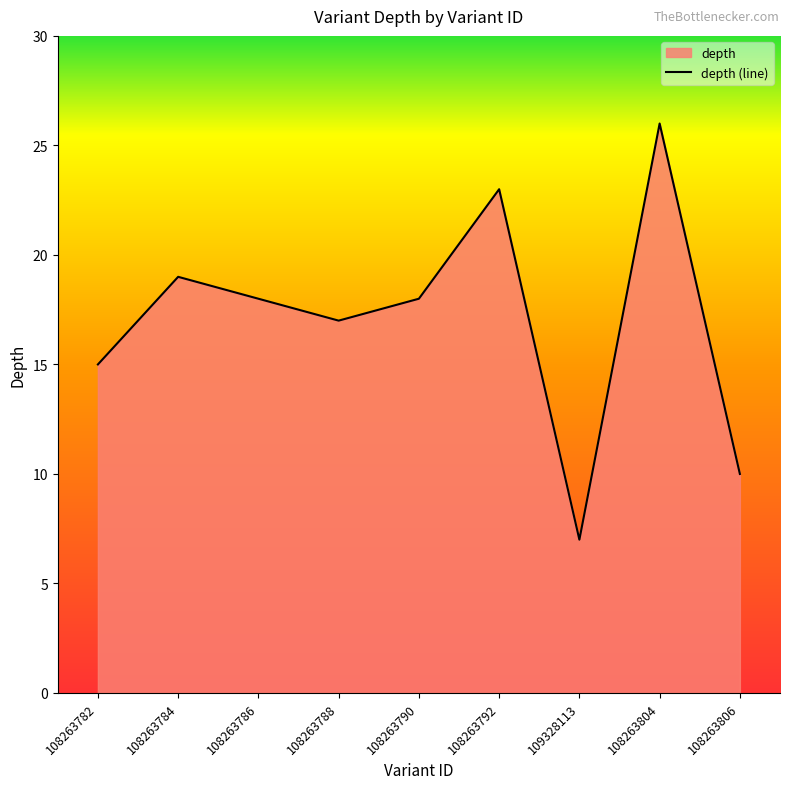

What is the sum of the values at 108263790 and 108263784?

37